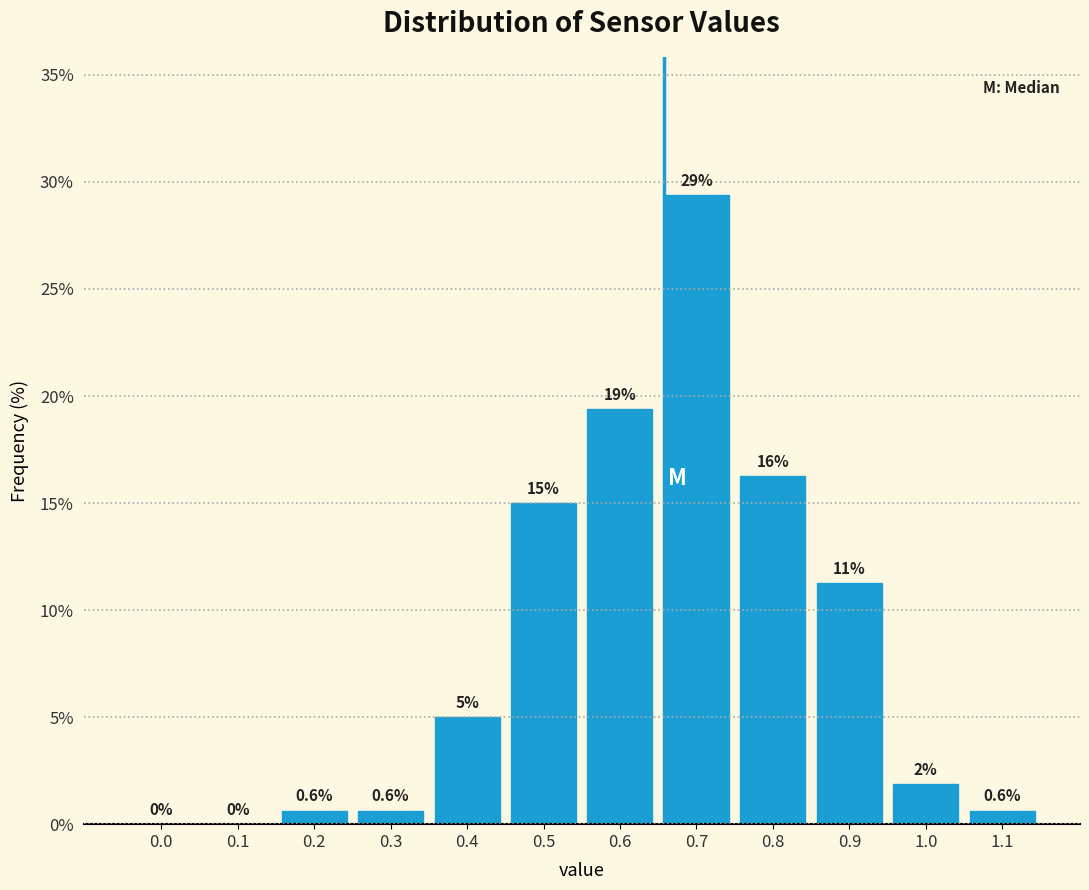

True or false: the data shows 29.4 at 0.7.

True